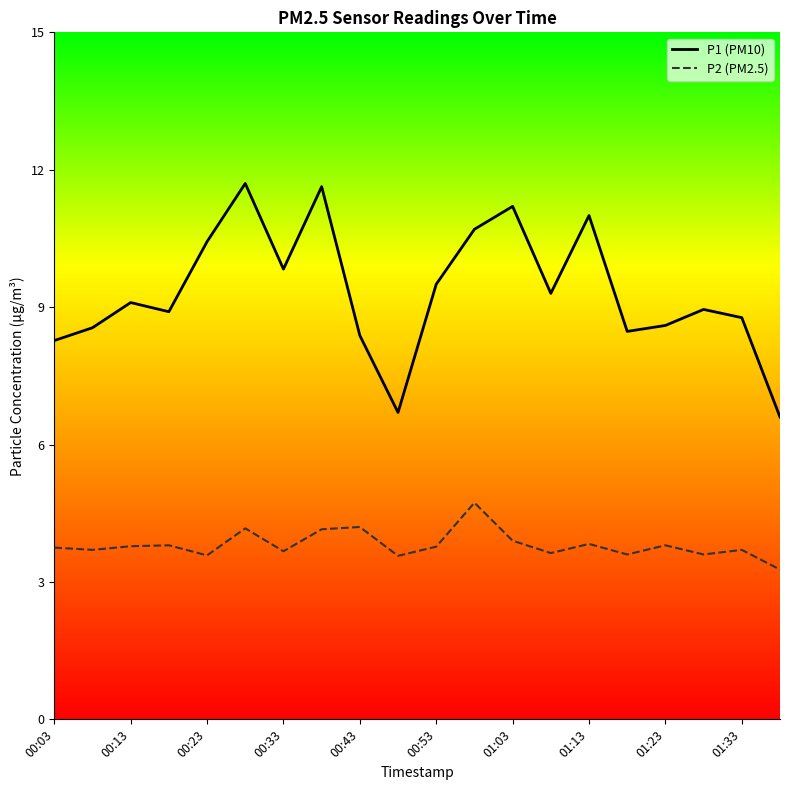

At how many categories does at least one series exceed 5?

20